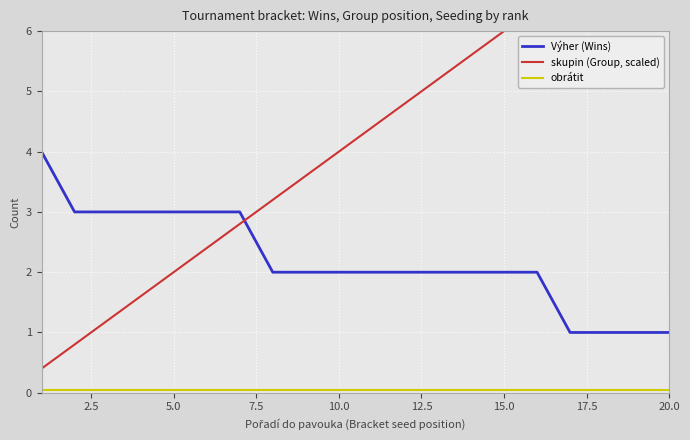

The value of Výher (Wins) at 10.0 is 2.0. True or false?

True